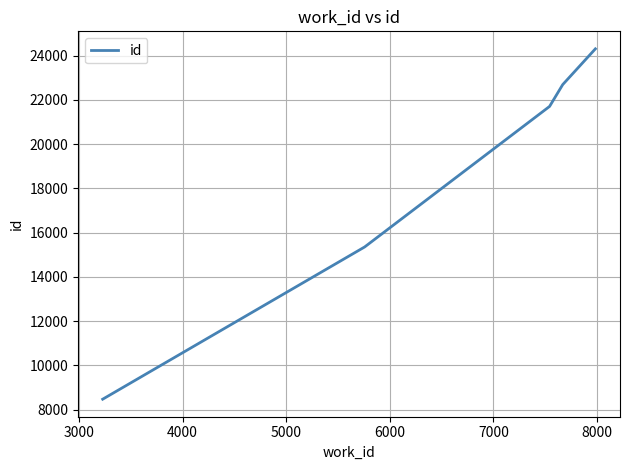

True or false: the data has more than 1 interior local peaks.

False